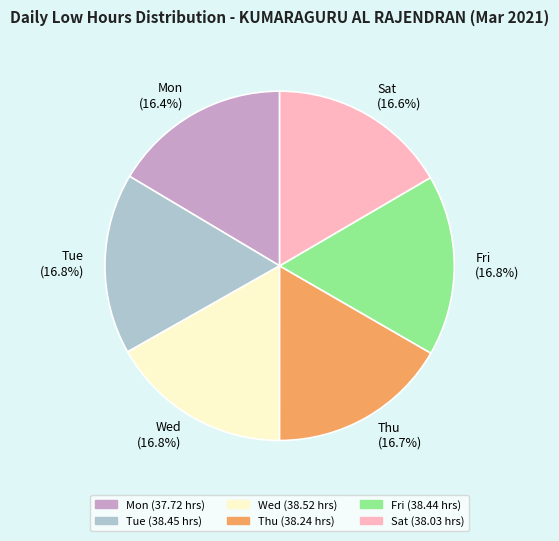

Approximately how many times larger is the value at Fri compared to Thu?

1.0